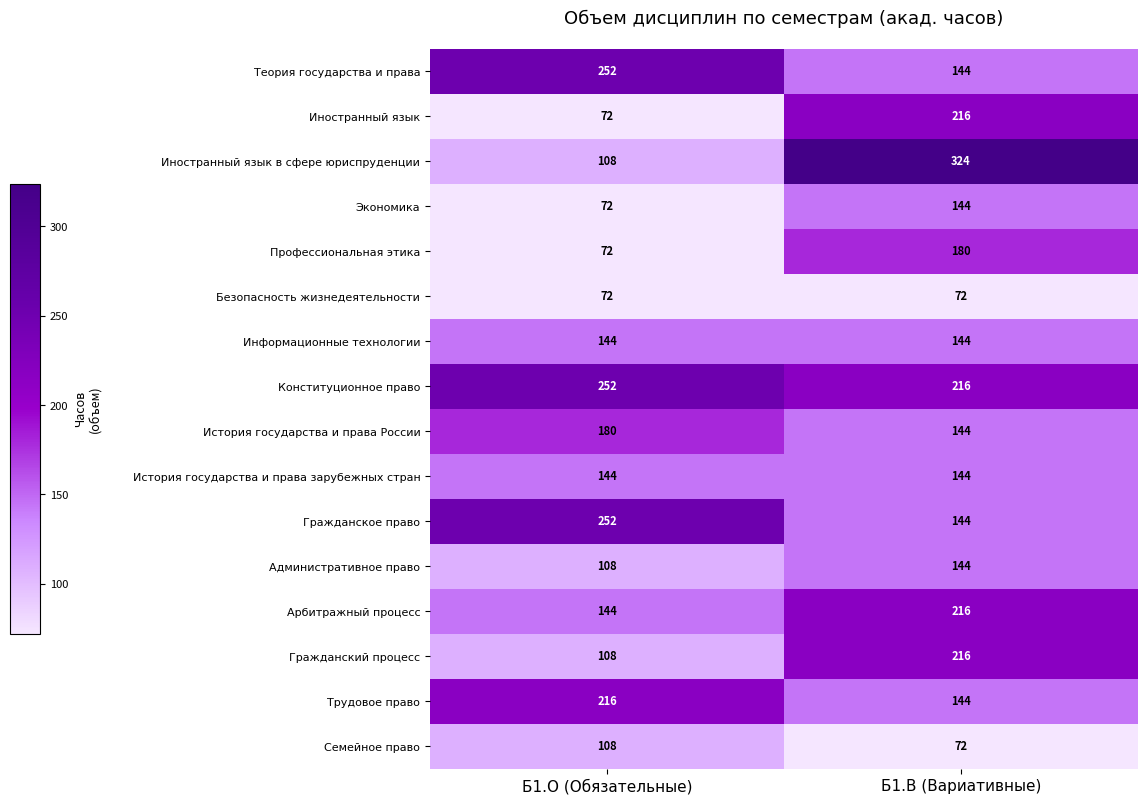

At which category is the sum across all series the highest?

Б1.В (Вариативные)